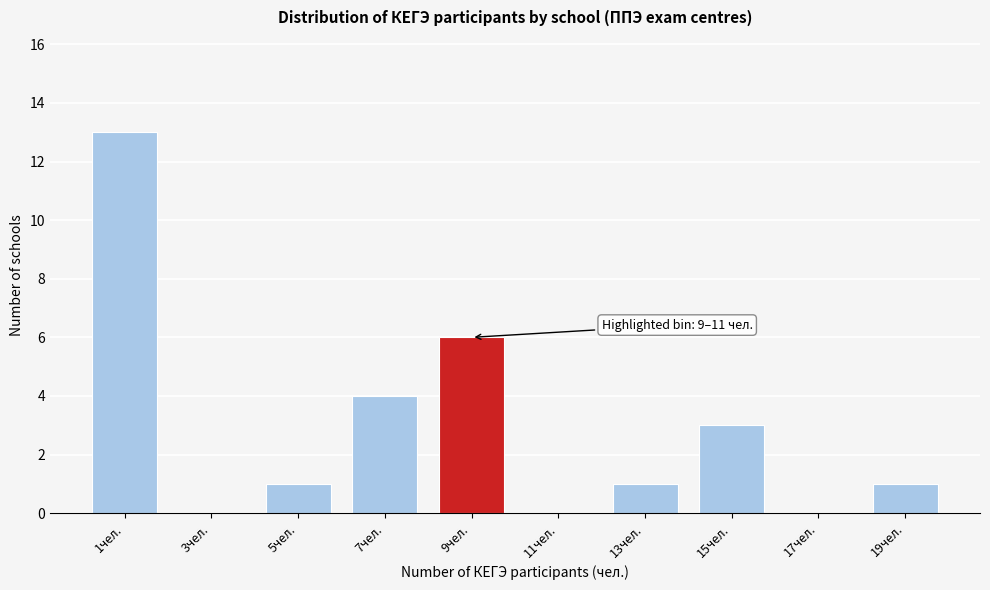

Reading left to right, list all the values displayed in this chart.

1чел.=13	3чел.=0	5чел.=1	7чел.=4	9чел.=6	11чел.=0	13чел.=1	15чел.=3	17чел.=0	19чел.=1